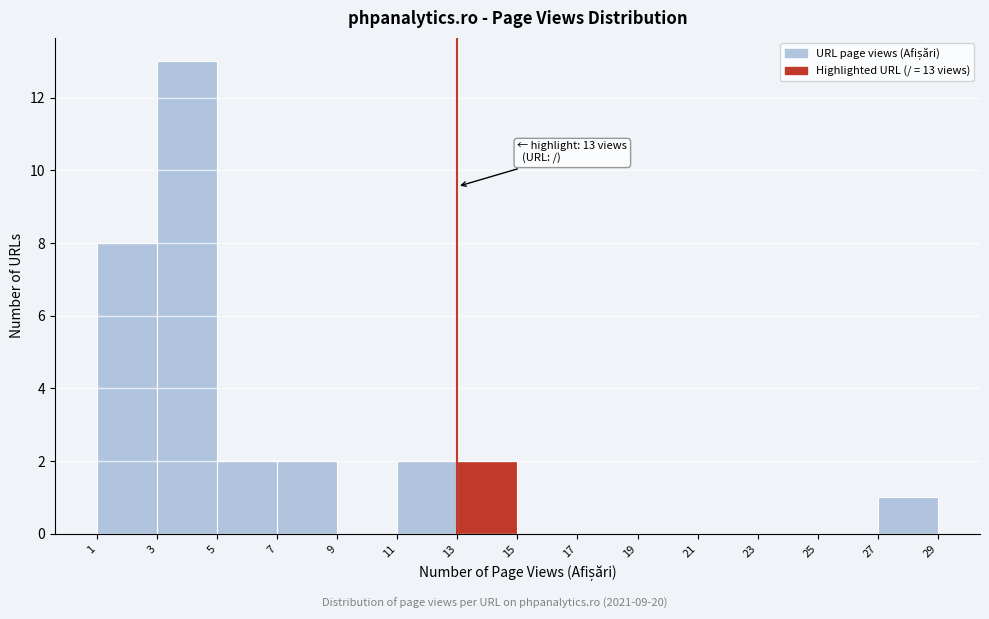

Over which range of the x-axis is the bar tallest?

3 to 5